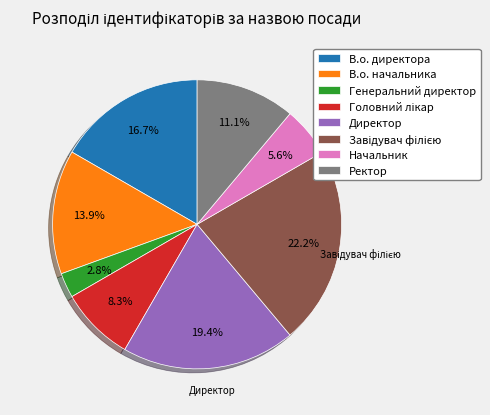

To the nearest percent, what is the difference between the В.о. директора and Начальник slice percentages?

11%